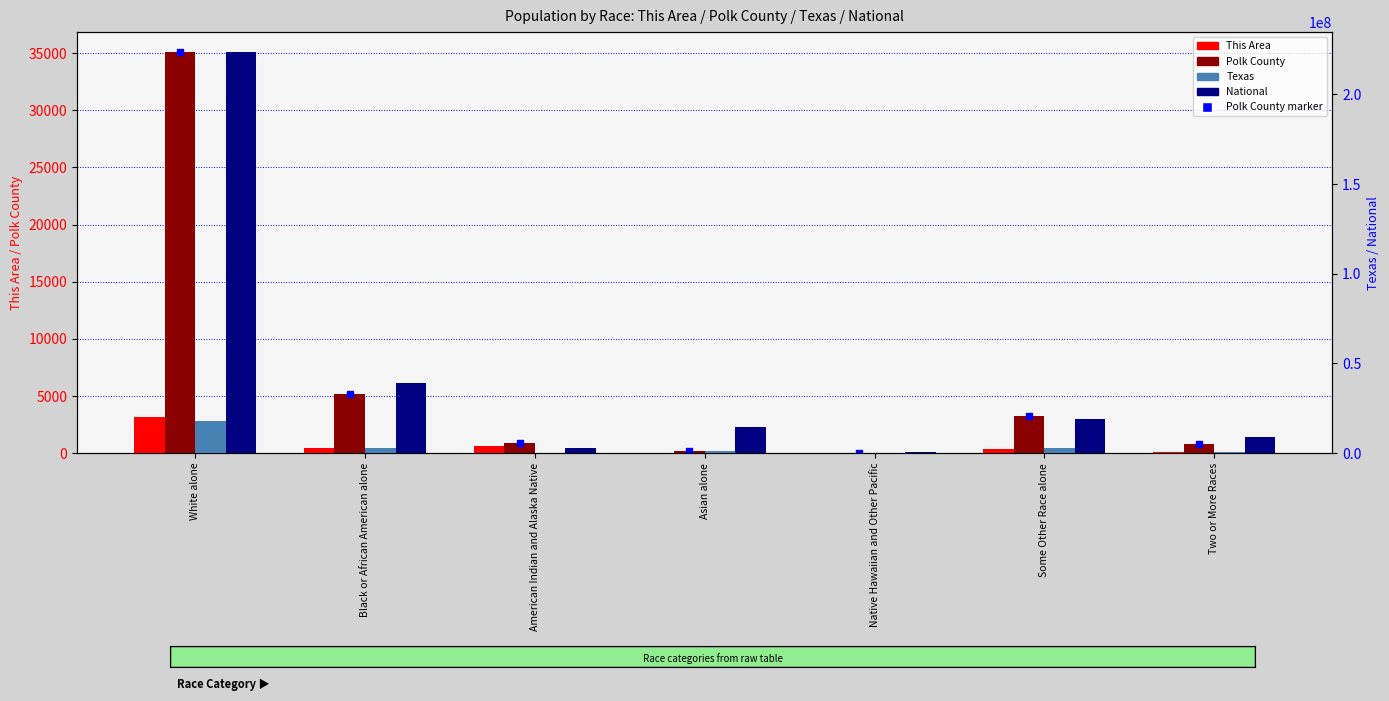

What is the minimum value for National?

540013